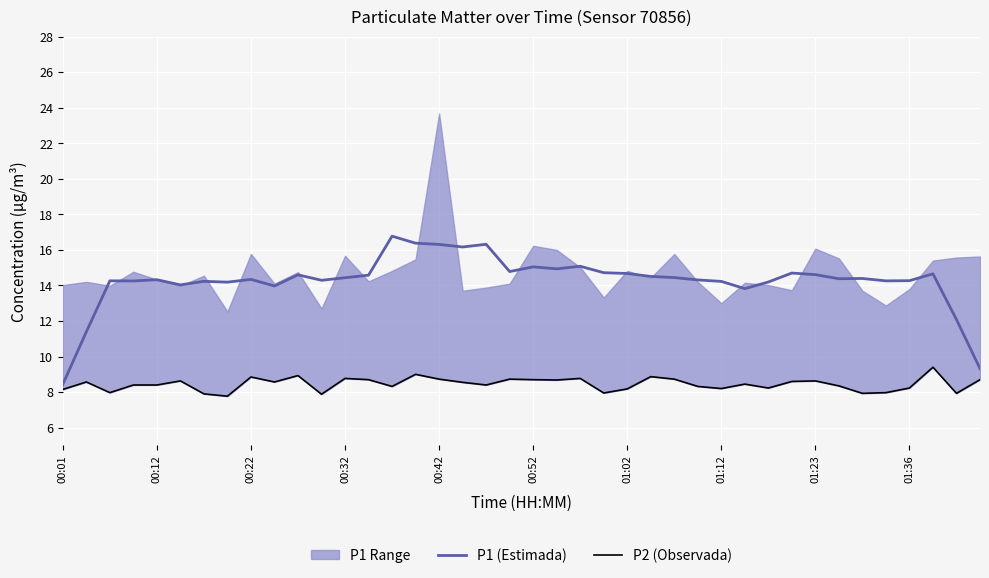

The value of P1 (Estimada) at 00:32 is 4.9. True or false?

False